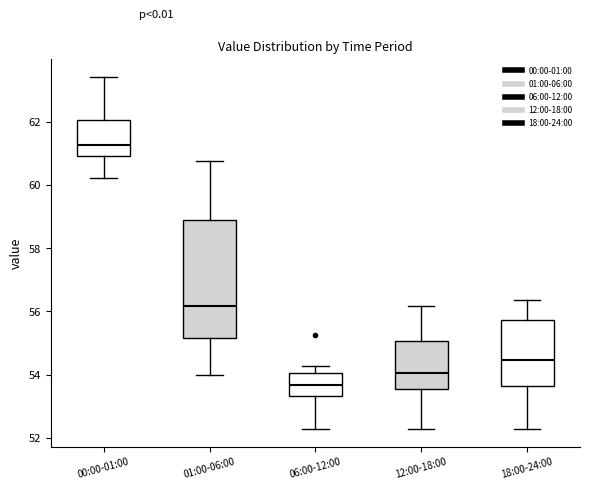

Where does the median line of the box for 18:00-24:00 sit on the y-axis? The values are not printed on the chart, so give them approximately, as read against the axis.

54.4